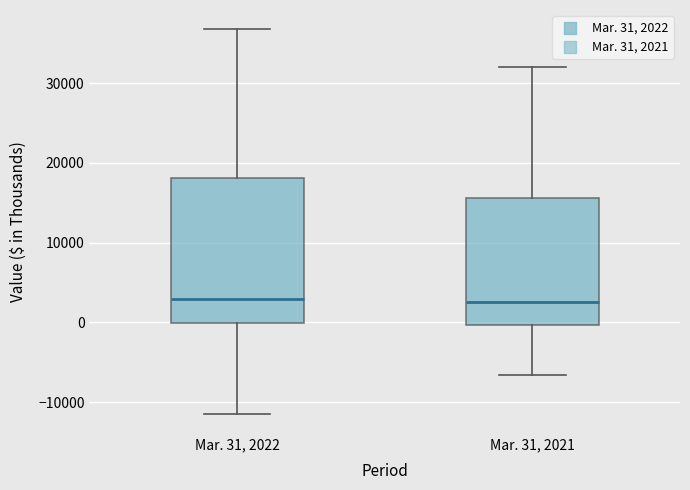

Reading left to right, read every box against the y-axis: the position of its median line, the range the box covers, and the ends of its whiskers. The values are not printed on the chart, so give them approximately, as read against the axis.

Mar. 31, 2022: median 3000, box 0 to 18000, whiskers -11000 to 37000
Mar. 31, 2021: median 3000, box 0 to 16000, whiskers -7000 to 32000